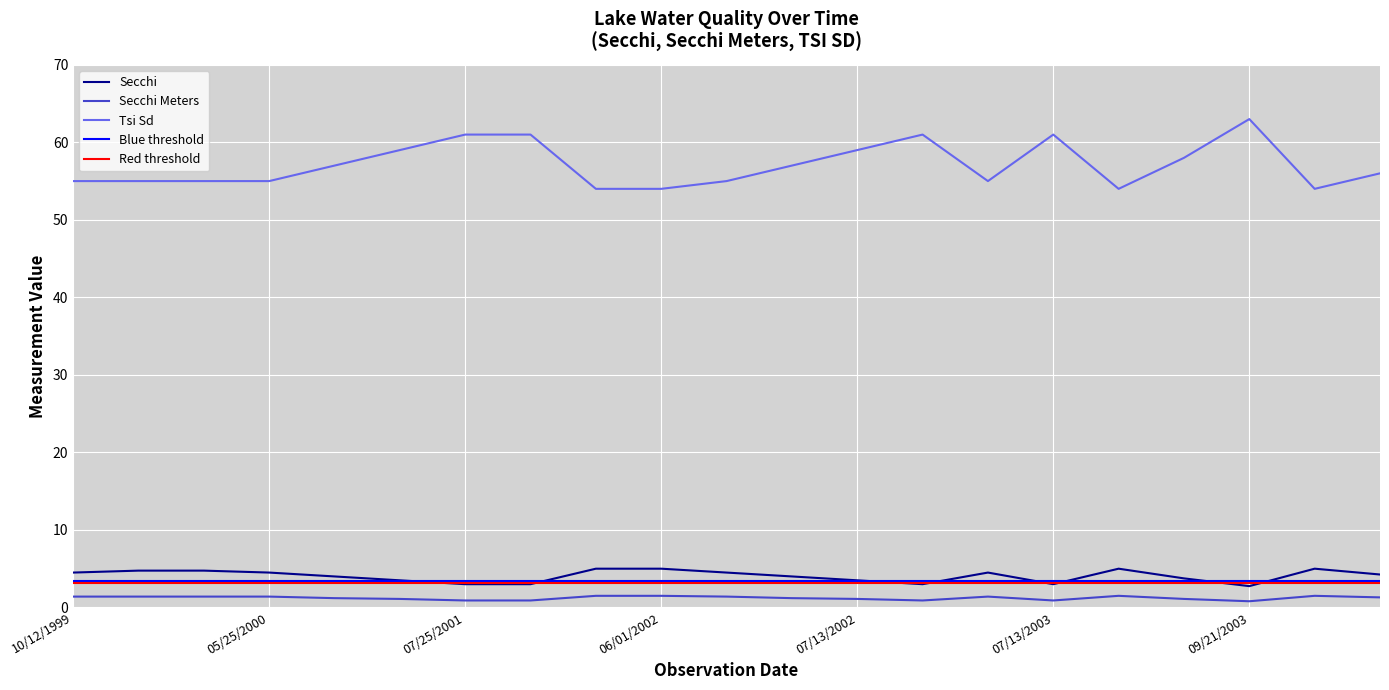

Which series has the largest total across all categories?

Tsi Sd